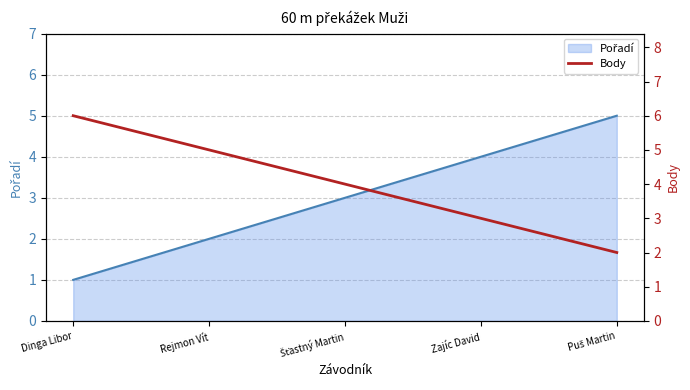

List the series in order of their overall mean, lowest first.

Pořadí _line, Body